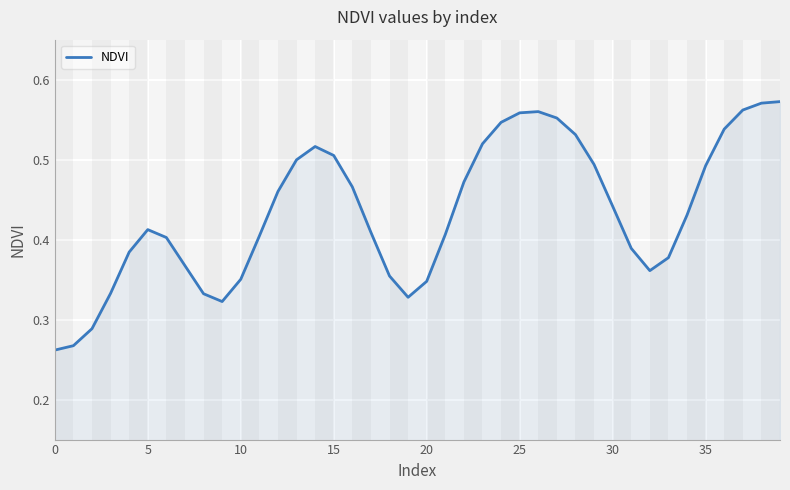

What is the label of the 23rd point from the left?

22